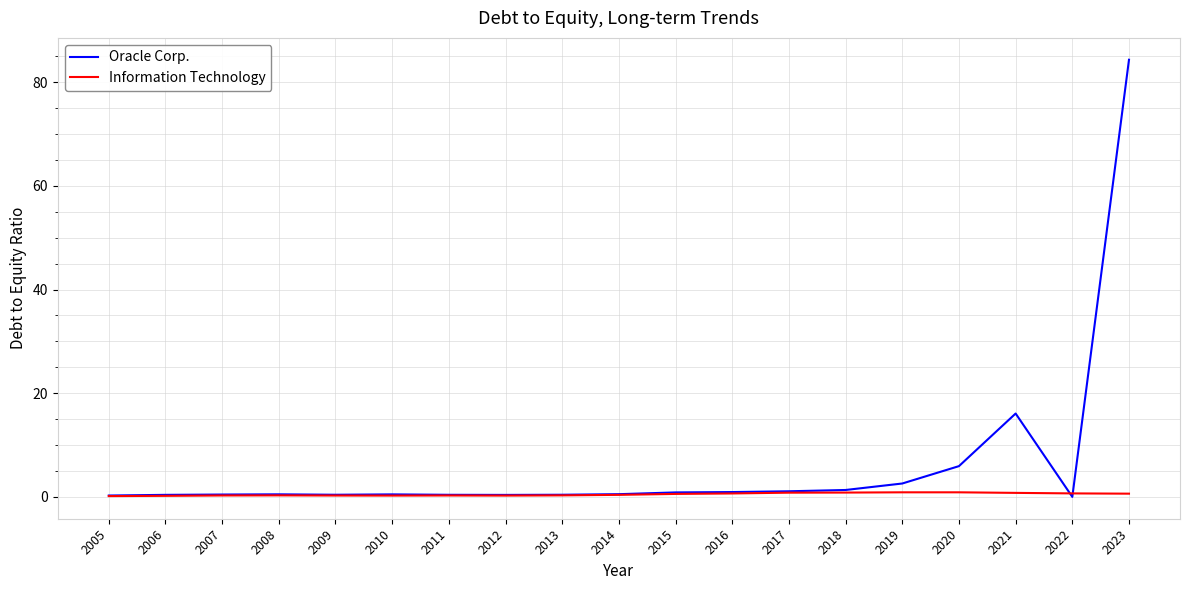

True or false: Information Technology has a value of 0.3 at 2011.

True